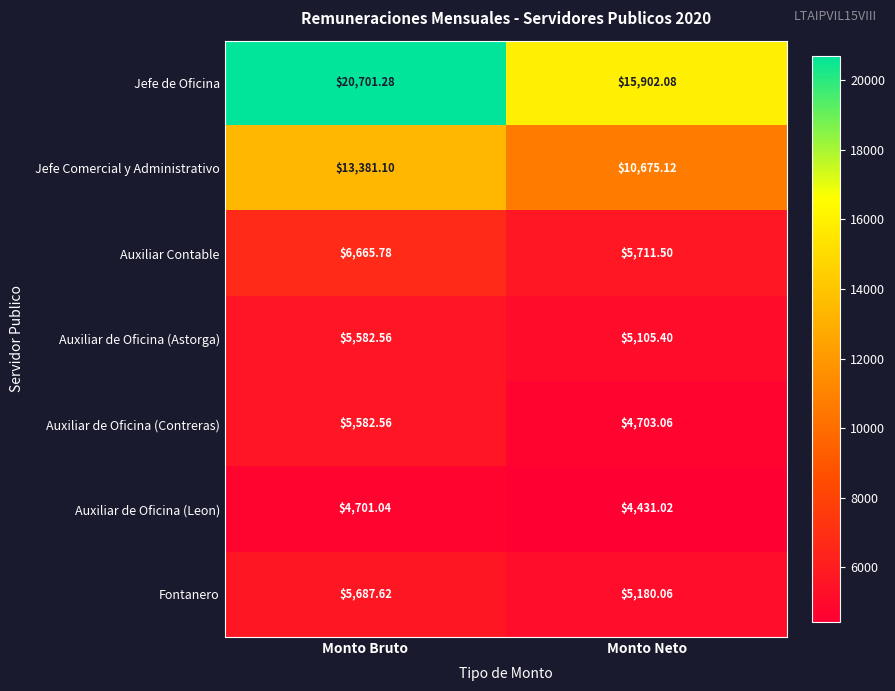

Which series has the largest total across all categories?

Jefe de Oficina